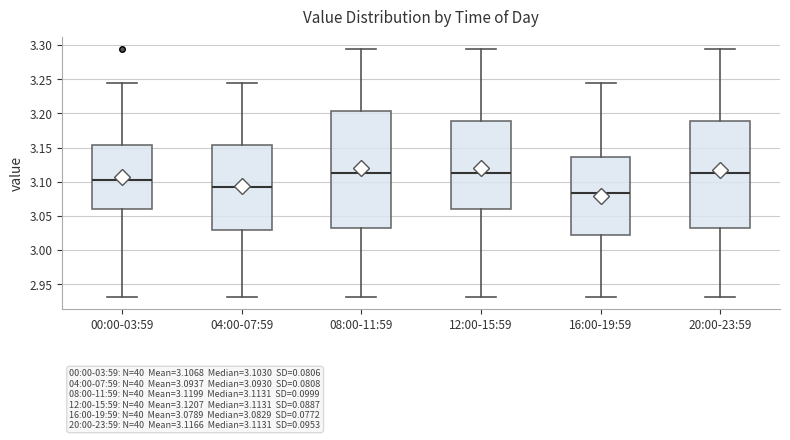

Which box is the tallest, from its lower edge to its upper edge?

08:00-11:59